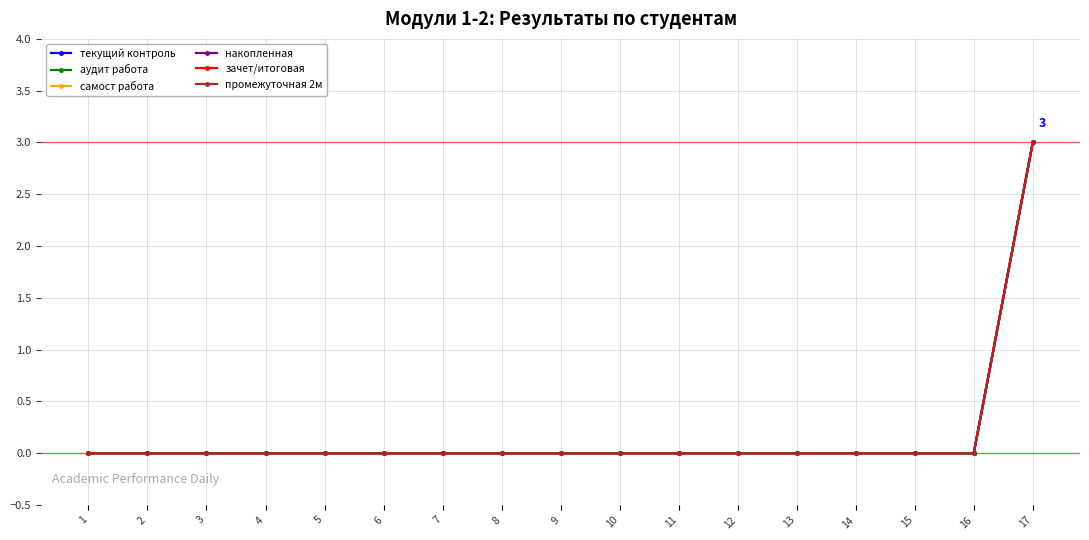

True or false: аудит работа and промежуточная 2м cross at least once.

False